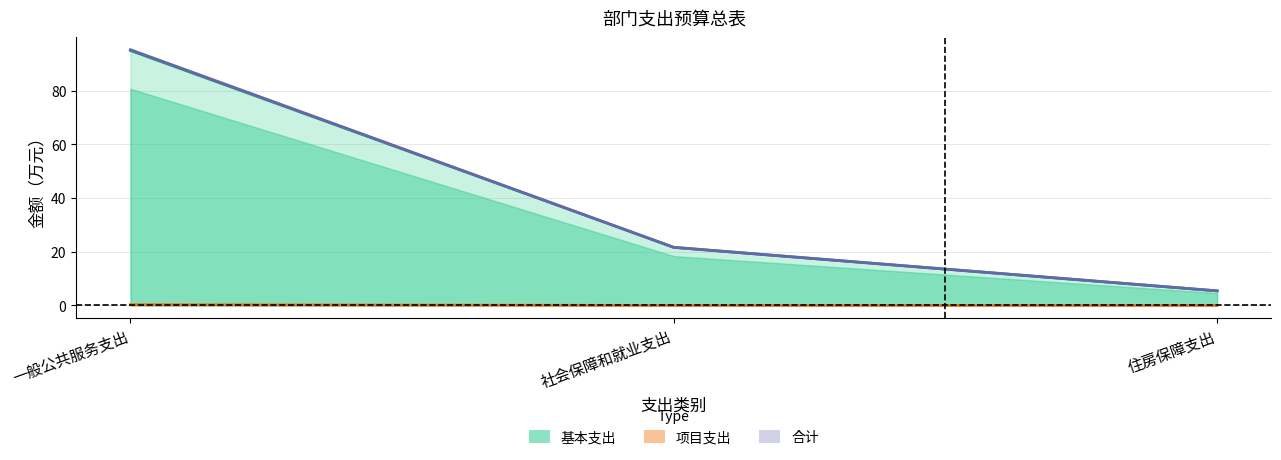

What is the average value of the 合计 series?

40.8